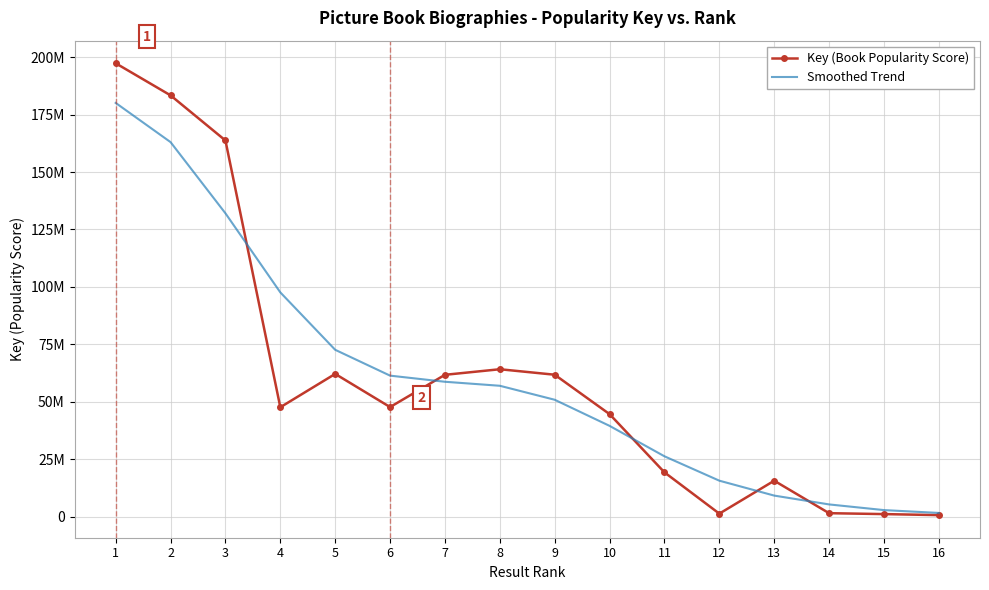

How many intersections are there between Smoothed Trend and Key (Book Popularity Score)?

5